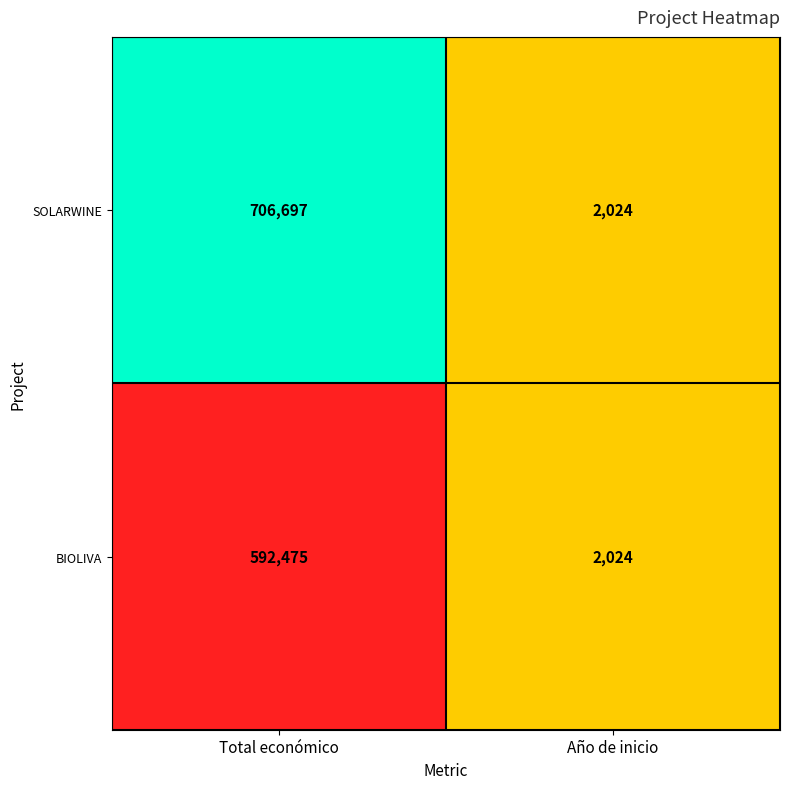

Which series has the largest total across all categories?

SOLARWINE